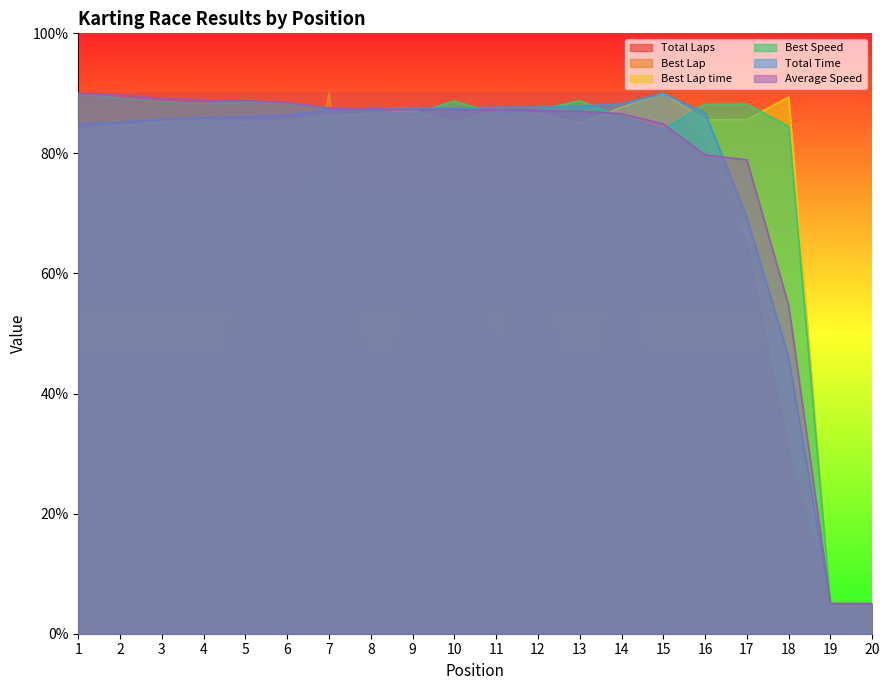

True or false: Best Lap time and Best Lap intersect in this chart.

True